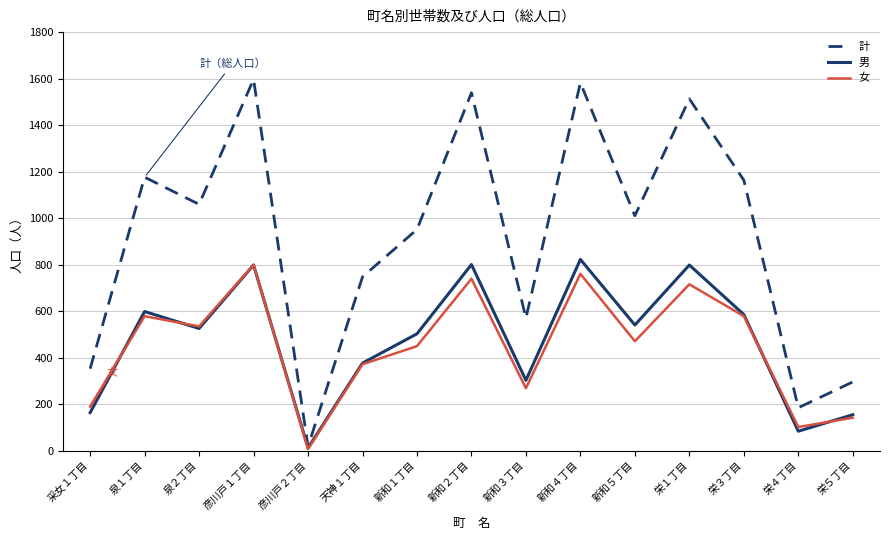

Where is the first local maximum for 男?

泉１丁目